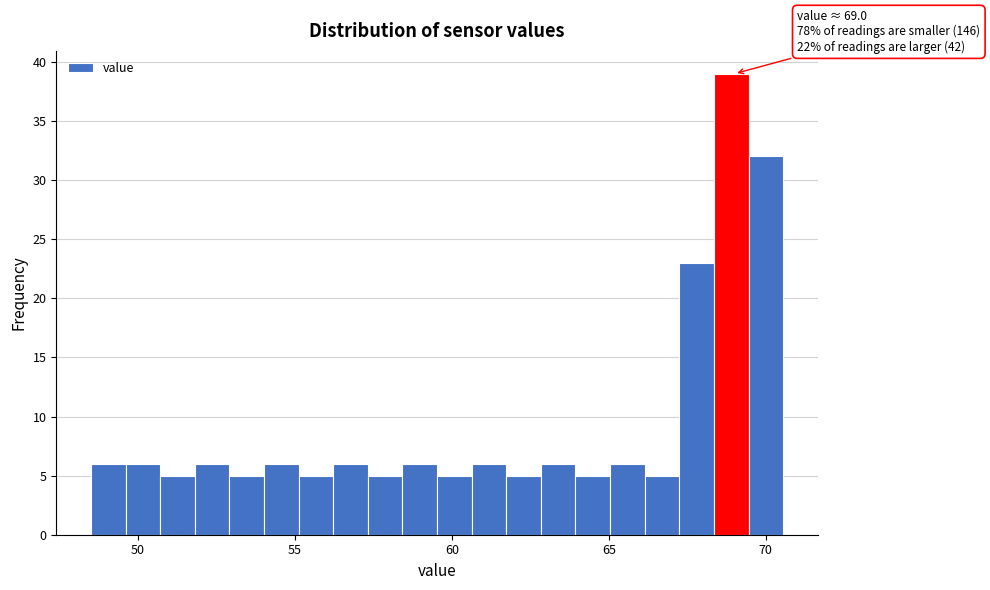

Read against the x-axis, roughly where is the centre of the tallest bar?

69.0